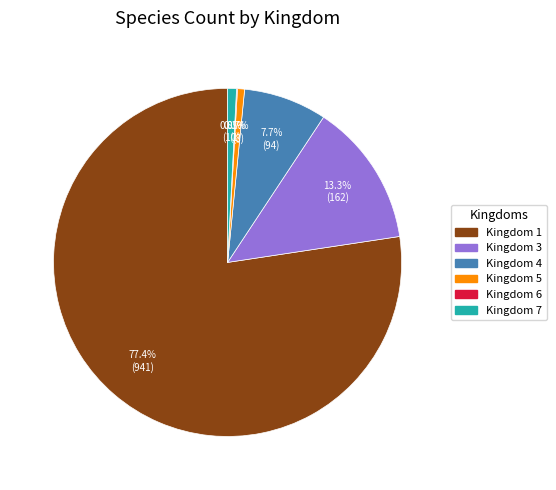

Approximately how many times larger is the value at Kingdom 3 compared to Kingdom 4?

1.7